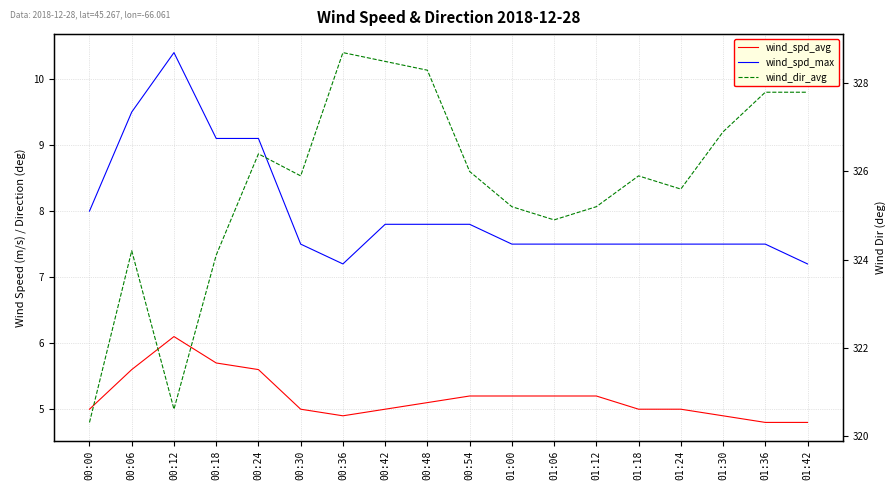

Reading right to left, transcribe all the data shown in this chart.

wind_spd_avg: 4.8	4.8	4.9	5.0	5.0	5.2	5.2	5.2	5.2	5.1	5.0	4.9	5.0	5.6	5.7	6.1	5.6	5.0
wind_spd_max: 7.2	7.5	7.5	7.5	7.5	7.5	7.5	7.5	7.8	7.8	7.8	7.2	7.5	9.1	9.1	10.4	9.5	8.0
wind_dir_avg: 327.8	327.8	326.9	325.6	325.9	325.2	324.9	325.2	326.0	328.3	328.5	328.7	325.9	326.4	324.1	320.6	324.2	320.3